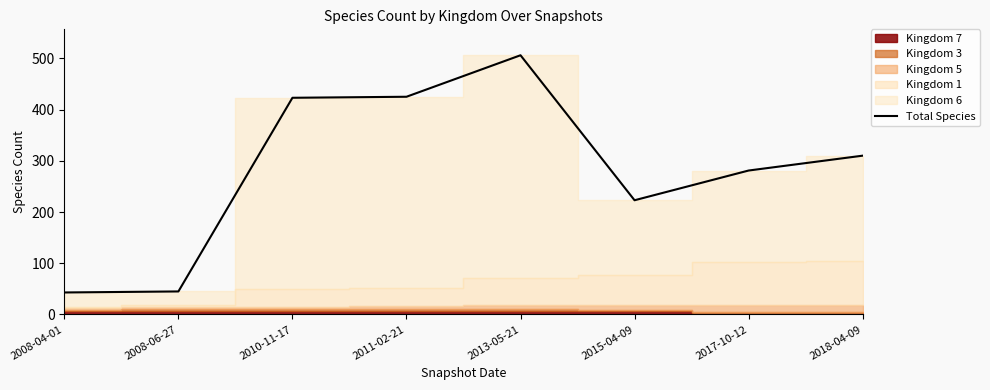

Reading left to right, extract all data points from this chart.

2008-04-01=43	2008-06-27=45	2010-11-17=423	2011-02-21=425	2013-05-21=506	2015-04-09=223	2017-10-12=281	2018-04-09=310